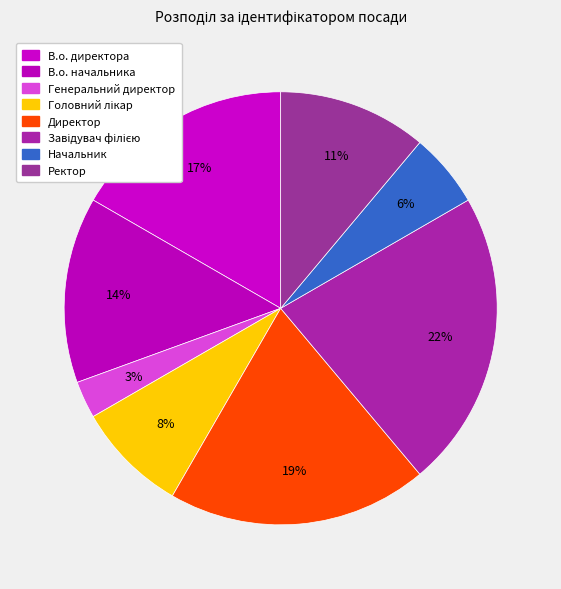

Count the number of slices in the pie.

8